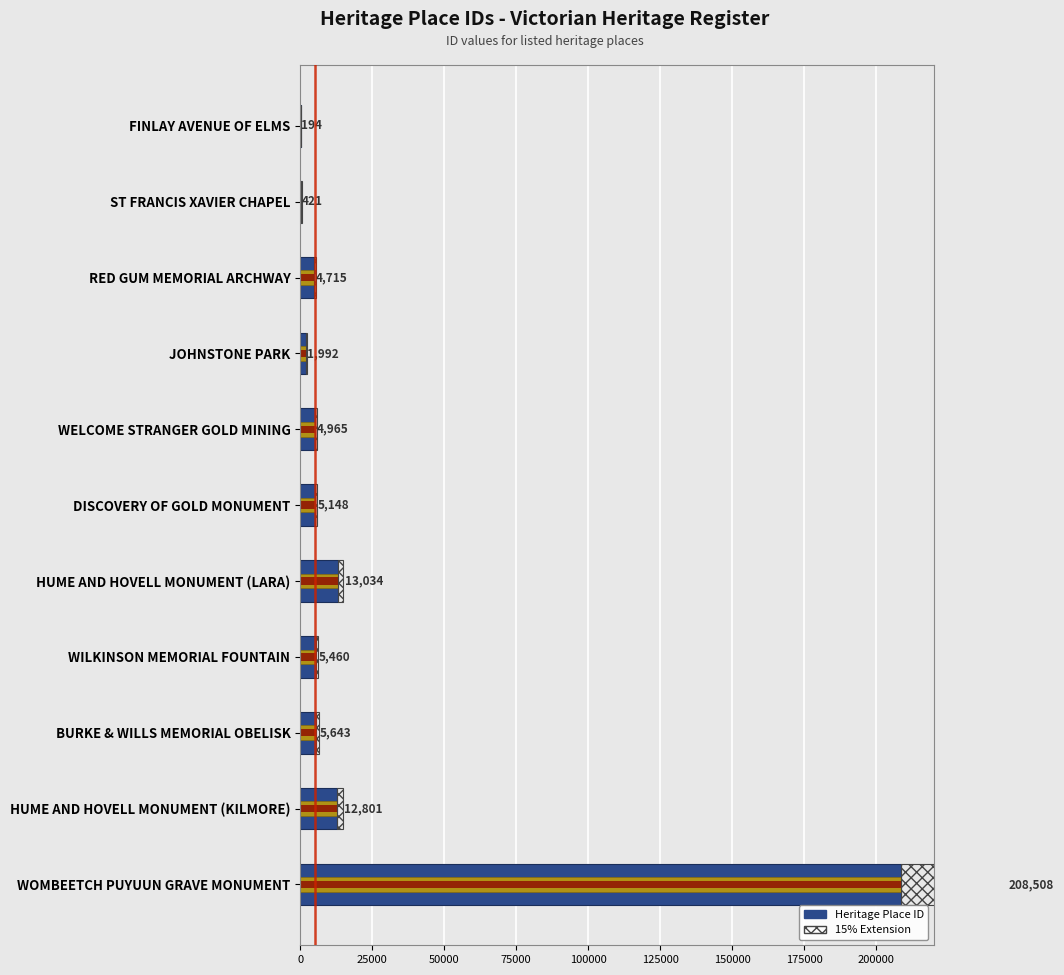

How many values in the Heritage Place ID series are below 5148?

5